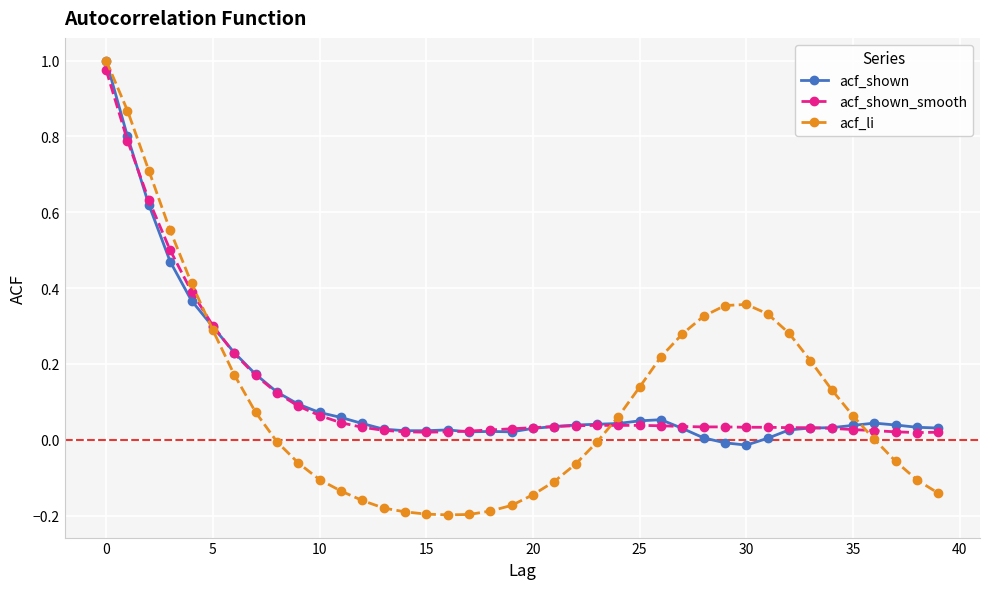

What is the value of the acf_shown point at the 2nd from the left?

0.8